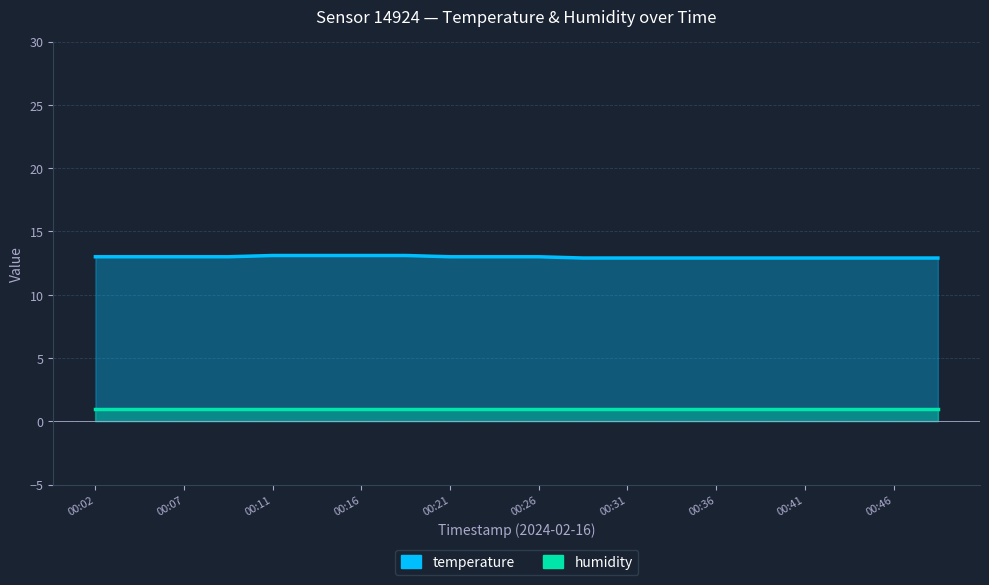

How many values are below 13?

9